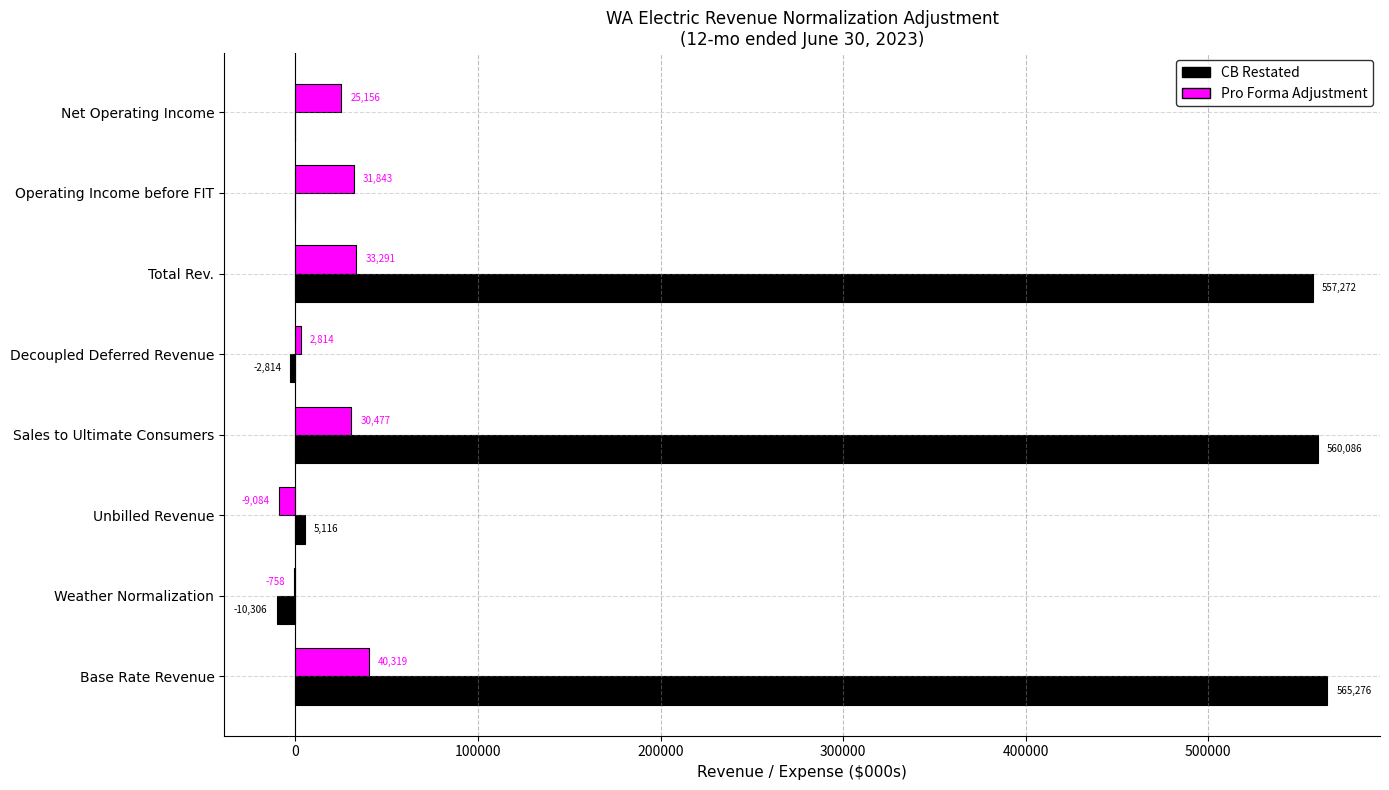

Is the value of CB Restated at Base Rate Revenue greater than the value of Pro Forma Adjustment at Operating Income before FIT?

Yes